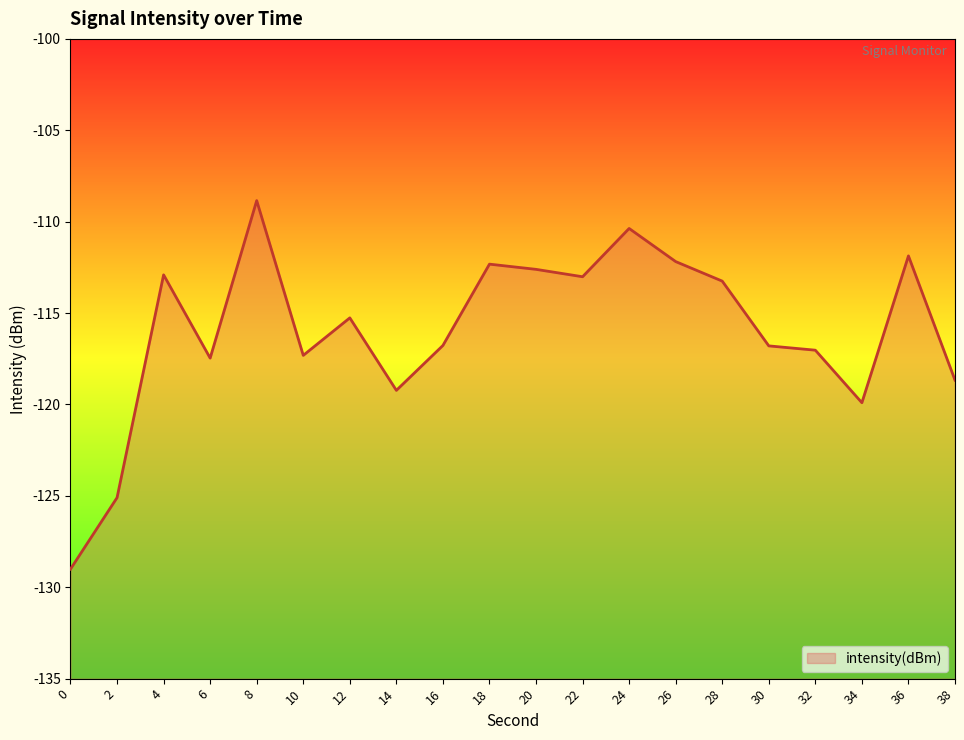

How many values exceed -115?

9